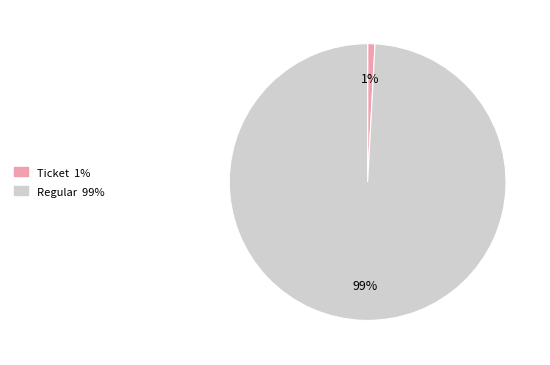

Combined, do Ticket and Regular account for over 50%?

Yes